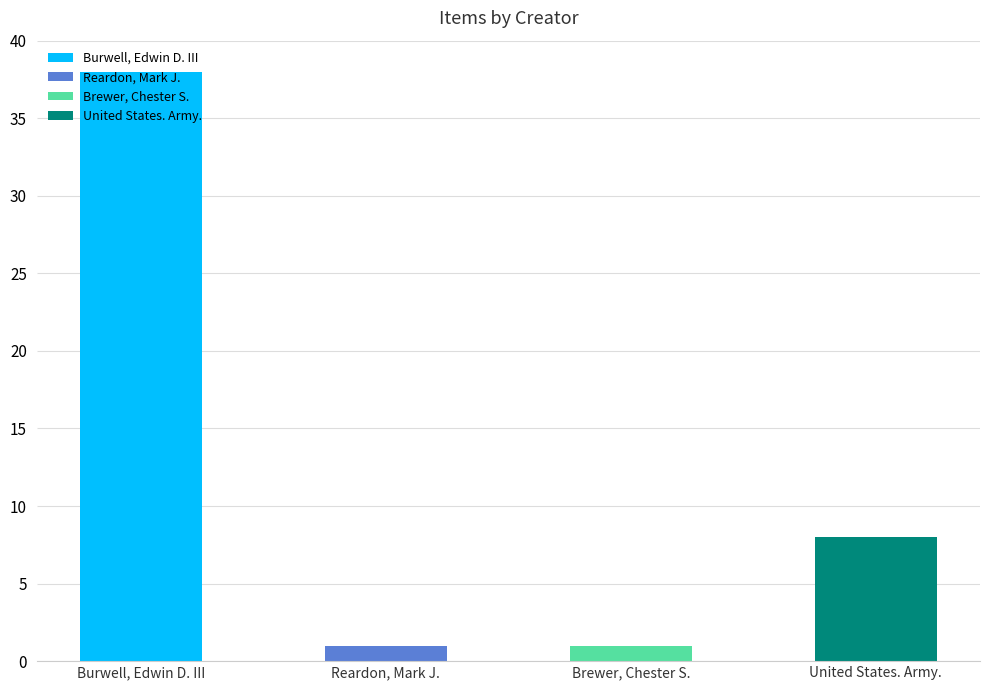

At which category is the sum across all series the highest?

Burwell, Edwin D. III